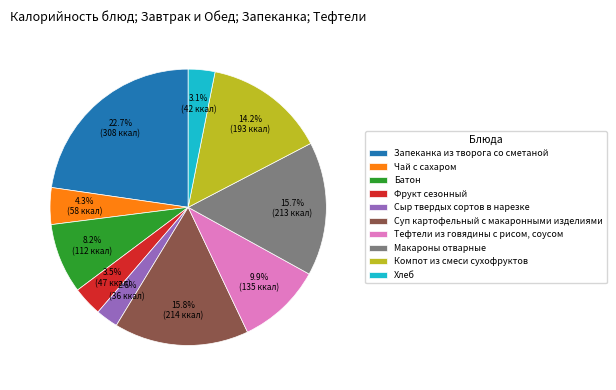

True or false: Суп картофельный с макаронными изделиями accounts for 16% of the total.

True